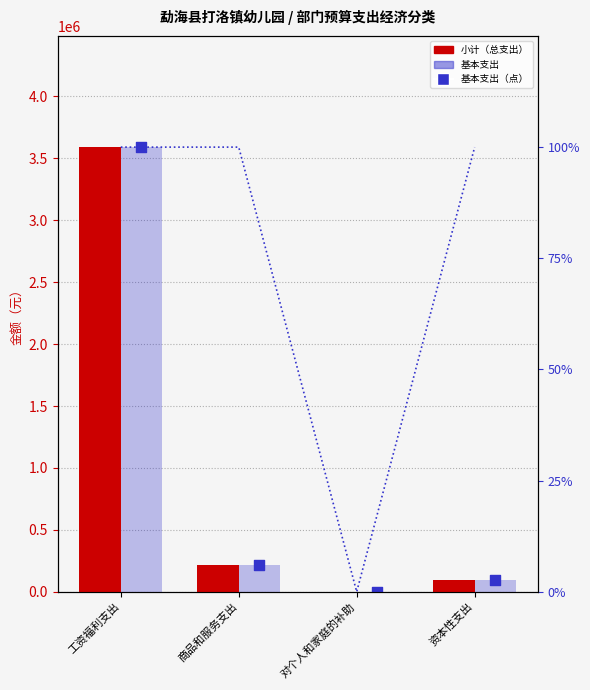

At how many categories does at least one series exceed 2263930?

1